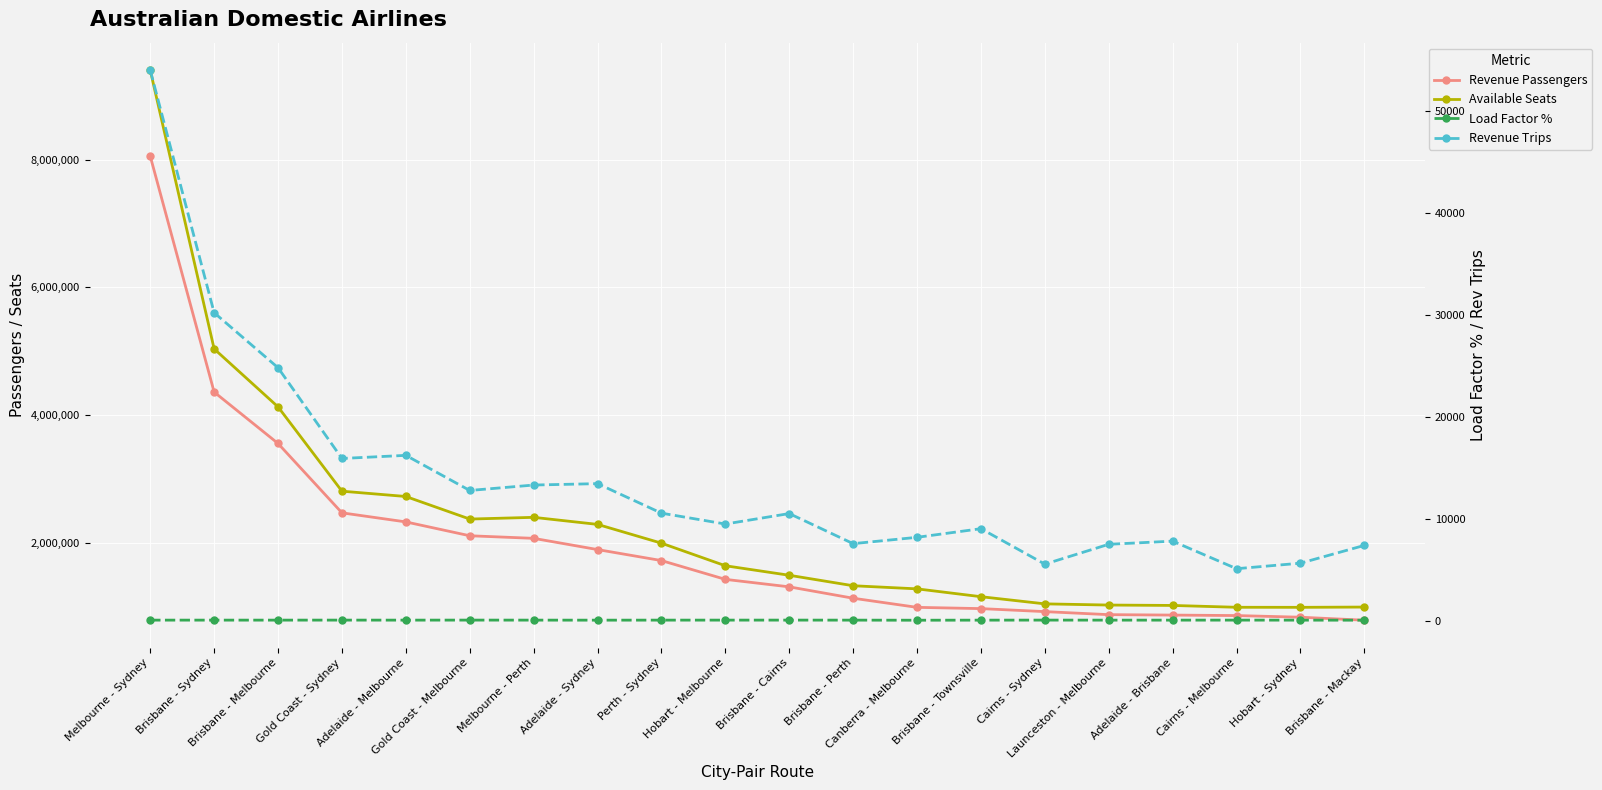

What is the smallest value displayed?

77.3